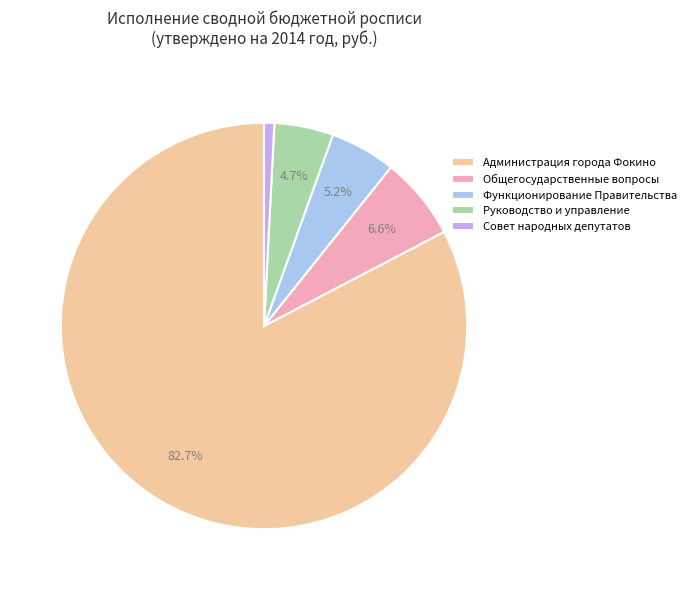

How many segments does this pie chart have?

5